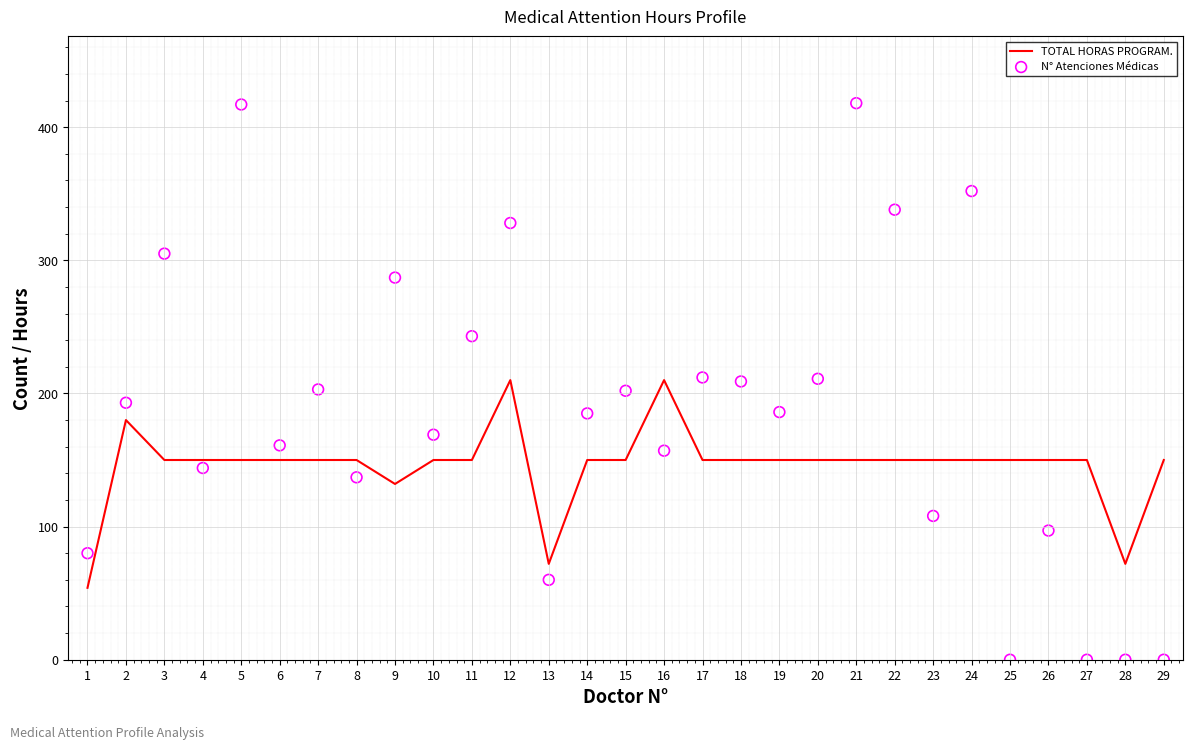

Which series has the largest total across all categories?

N° Atenciones Médicas